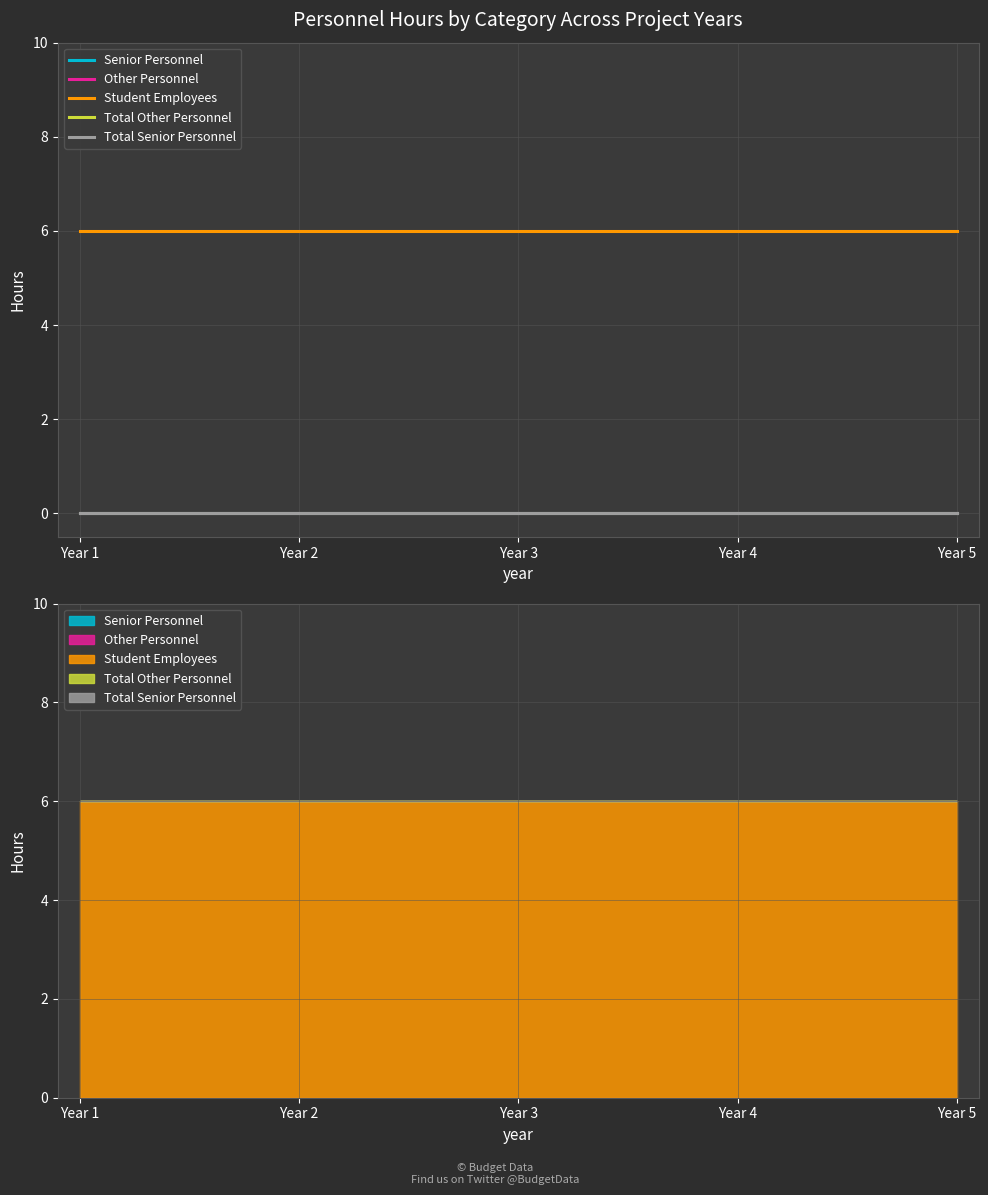

True or false: Total Other Personnel has more than 0 points higher than both neighbors.

False